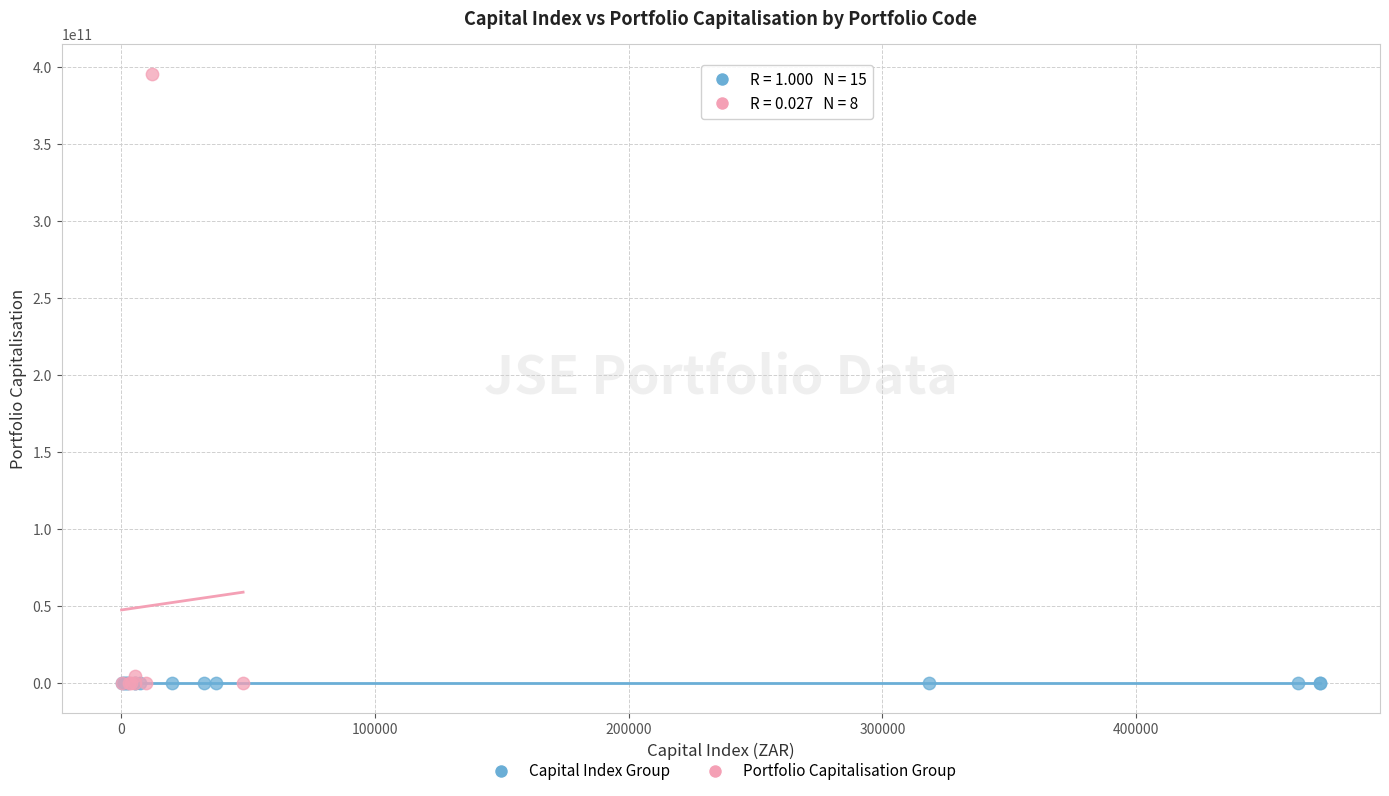

Which series contains the highest Y value?

Portfolio Capitalisation Group